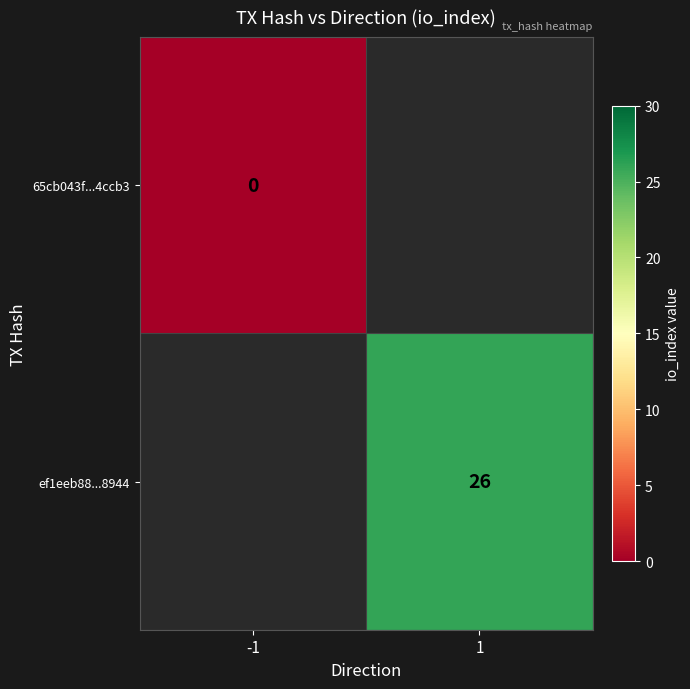

At how many categories does at least one series exceed 11?

1